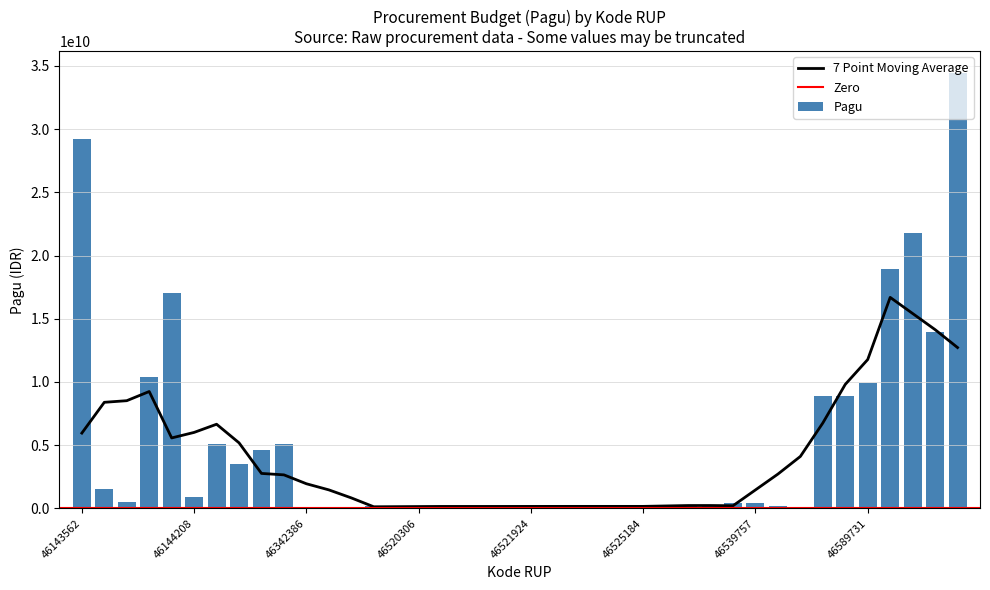

Rank the categories by value from highest to lowest.

46592217, 46143562, 46590837, 46590157, 46144202, 46591902, 46144064, 46589731, 46588647, 46588070, 46180544, 46342156, 46342039, 46341856, 46144010, 46144208, 46144030, 46536210, 46539757, 46540485, 46522391, 46522762, 46525062, 46525184, 46519132, 46519828, 46520306, 46520848, 46521079, 46521572, 46521768, 46521924, 46522189, 46525331, 46525435, 46525837, 46342386, 46342586, 46342654, 46540858